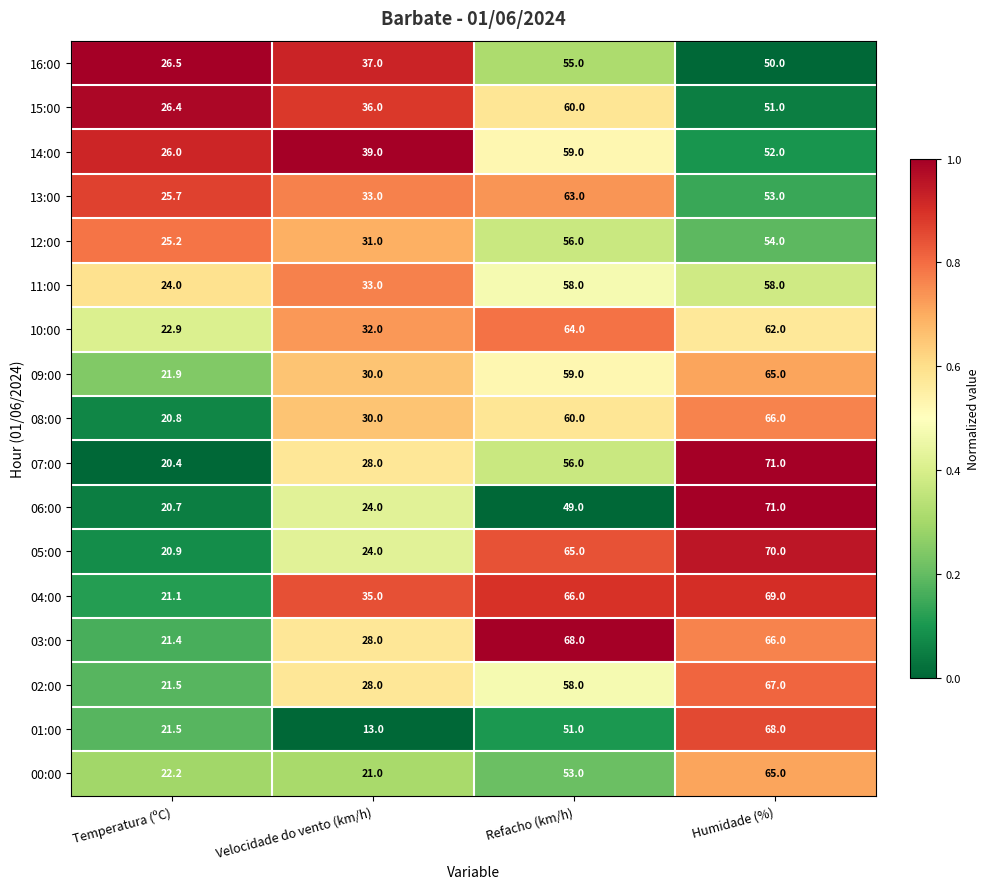

Which series has the largest total across all categories?

04:00